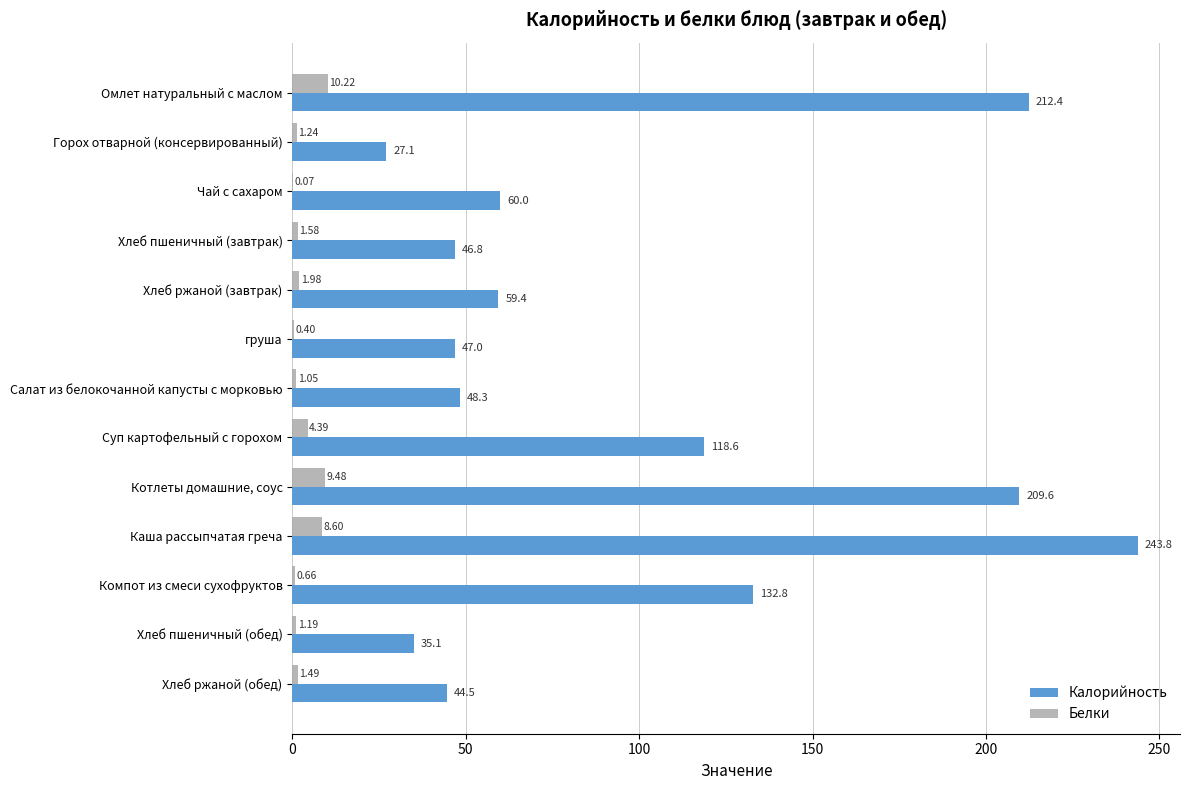

At which label does Калорийность reach its peak?

Каша рассыпчатая греча